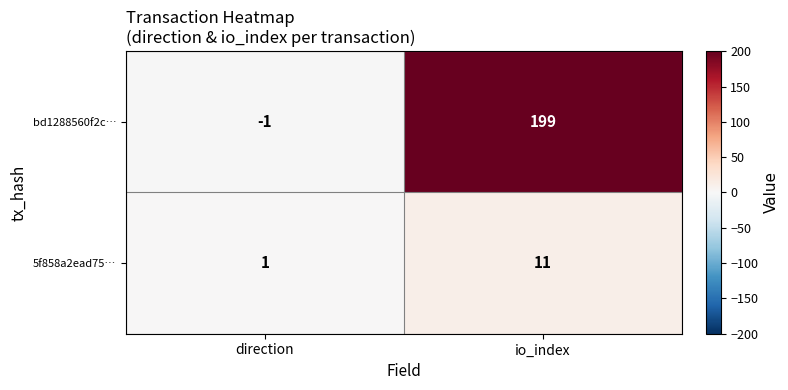

Rank the series by their average value, from highest to lowest.

bd1288560f2c…, 5f858a2ead75…